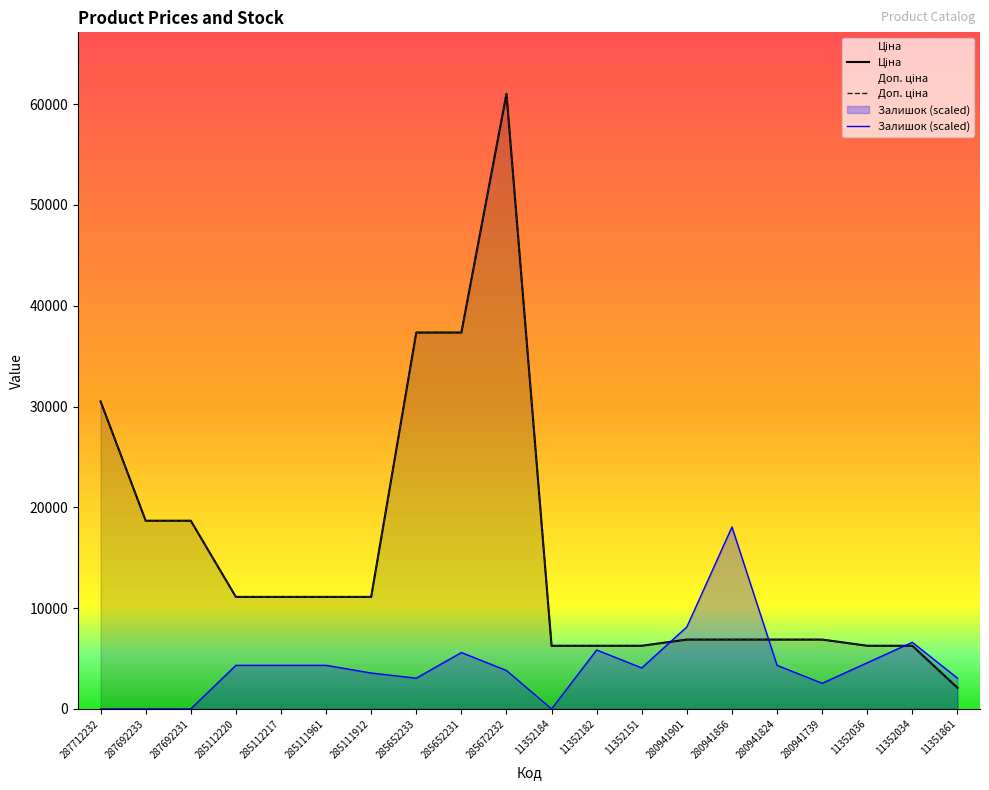

The value of Залишок at 285652231 is 5593.9. True or false?

True